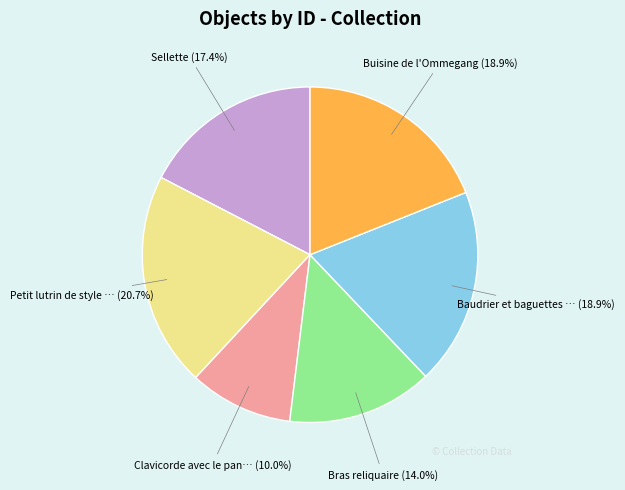

Is there a majority slice in this chart?

No